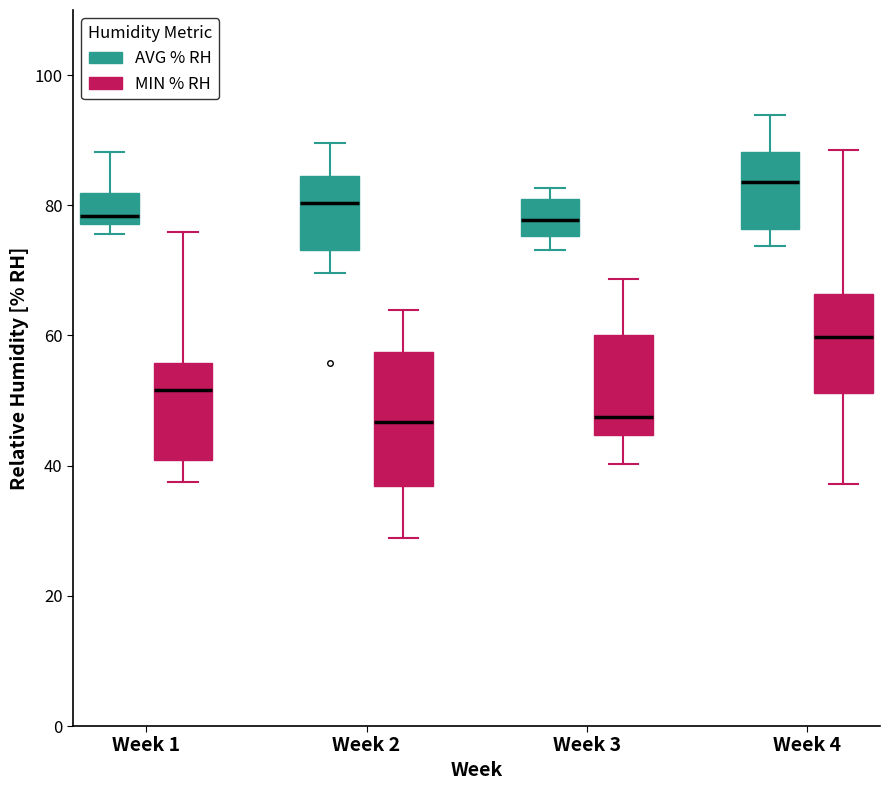

Reading left to right, read every box against the y-axis: the position of its median line, the range the box covers, and the ends of its whiskers. The values are not printed on the chart, so give them approximately, as read against the axis.

Week 1 (AVG % RH): median 78 (just above the box's lower edge), box 78 to 82, whiskers 76 to 88
Week 1 (MIN % RH): median 52, box 40 to 56, whiskers 38 to 76
Week 2 (AVG % RH): median 80, box 74 to 84, whiskers 70 to 90
Week 2 (MIN % RH): median 46, box 36 to 58, whiskers 28 to 64
Week 3 (AVG % RH): median 78, box 76 to 80, whiskers 74 to 82
Week 3 (MIN % RH): median 48, box 44 to 60, whiskers 40 to 68
Week 4 (AVG % RH): median 84, box 76 to 88, whiskers 74 to 94
Week 4 (MIN % RH): median 60, box 52 to 66, whiskers 38 to 88